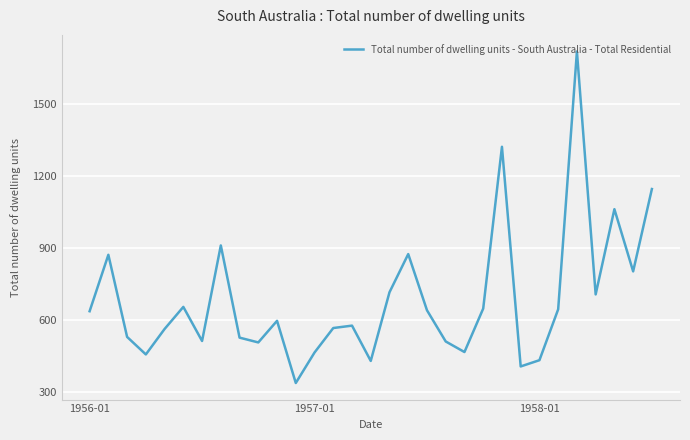

What is the greatest value displayed?

1718